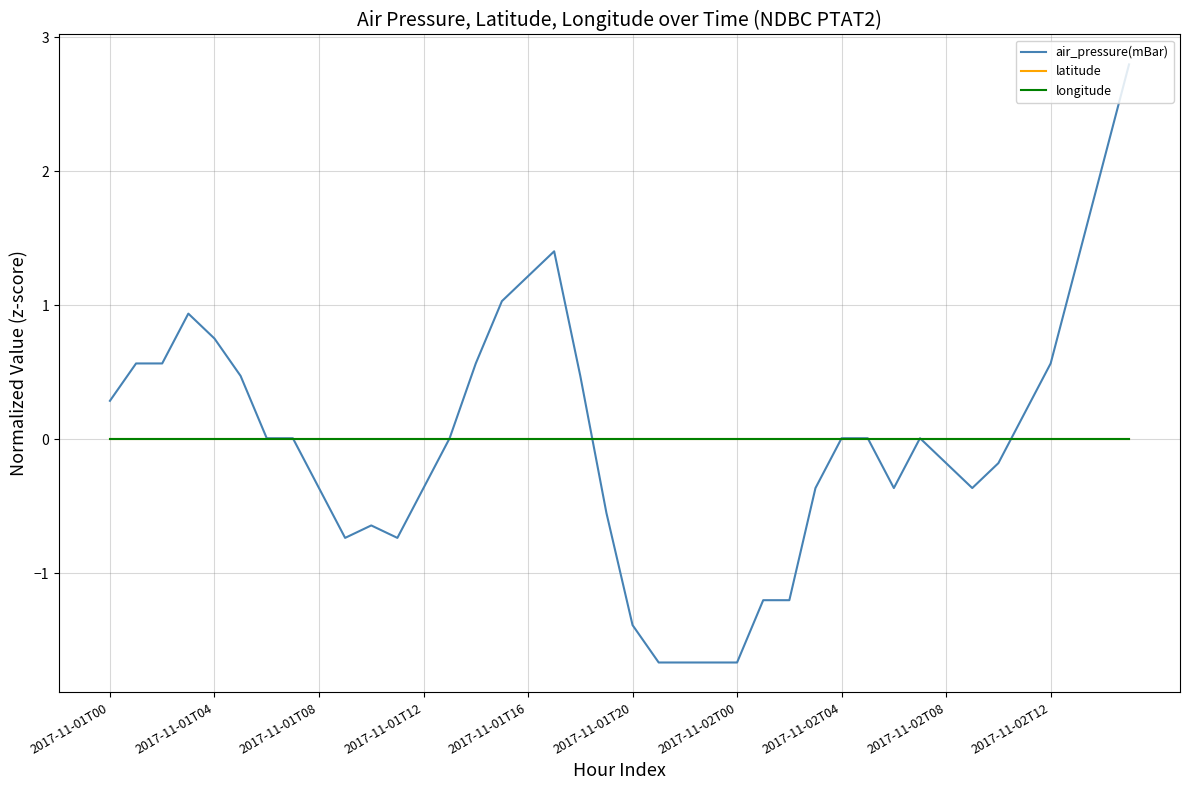

Does the chart display data point markers on the line(s)?

No